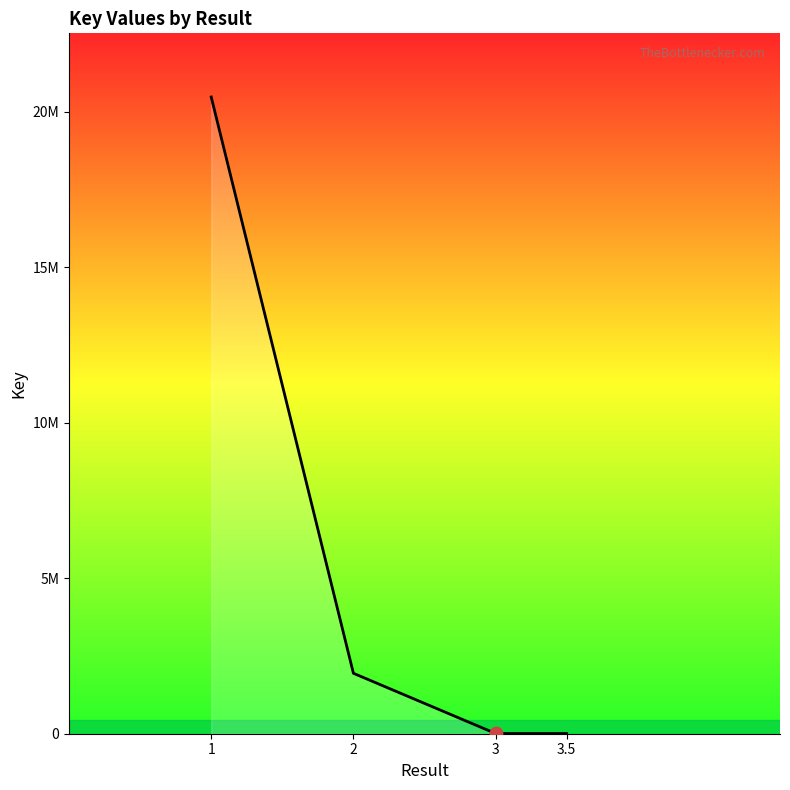

What is the change in value from 1 to 3?

-20461202